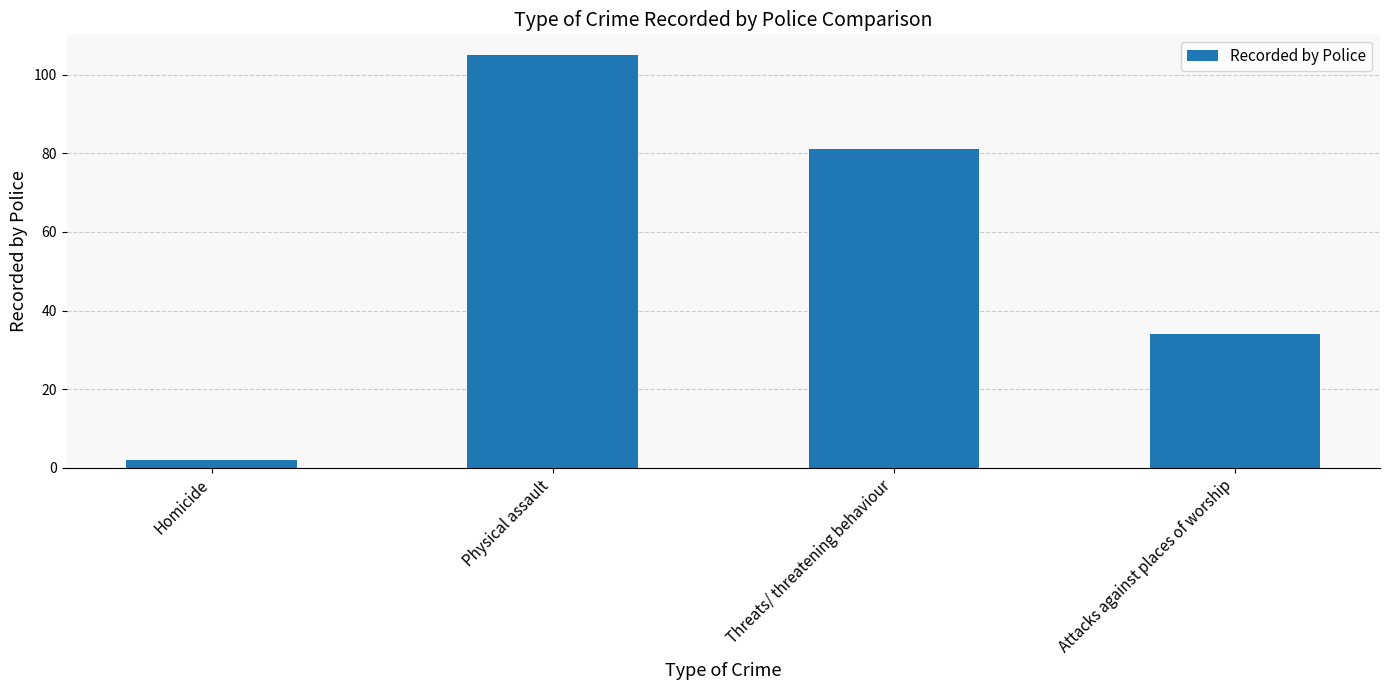

What is the difference between the maximum and minimum values?

103